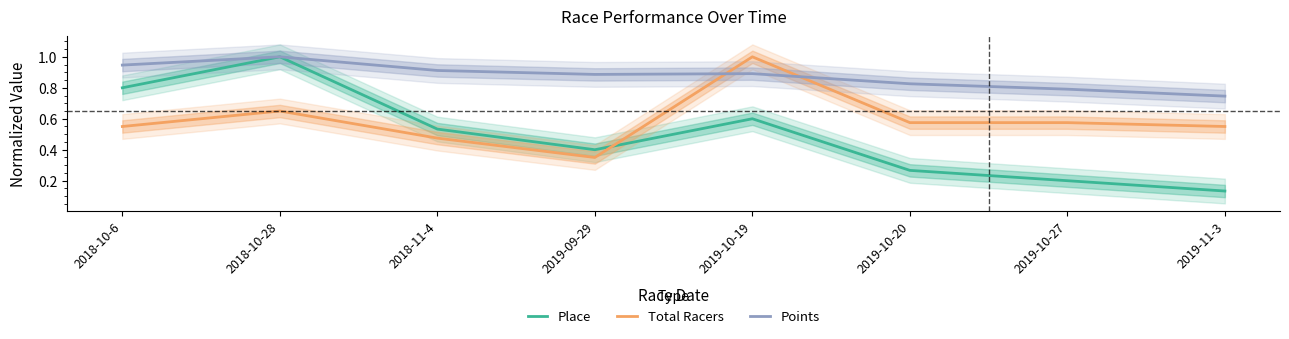

The value of Points at 2019-10-20 is 1.5. True or false?

False